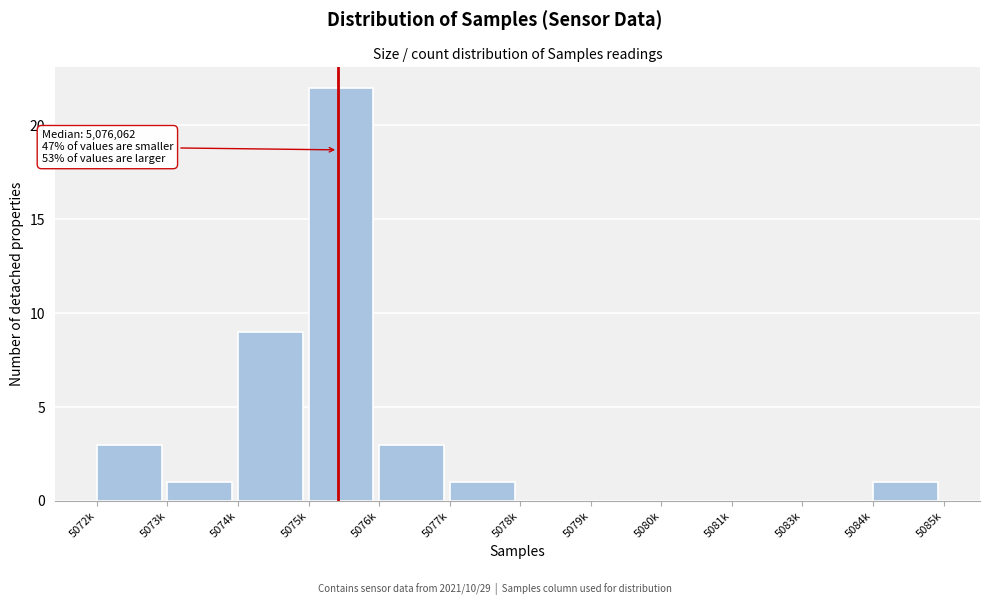

Is it true that the value at 5078k is 0?

True